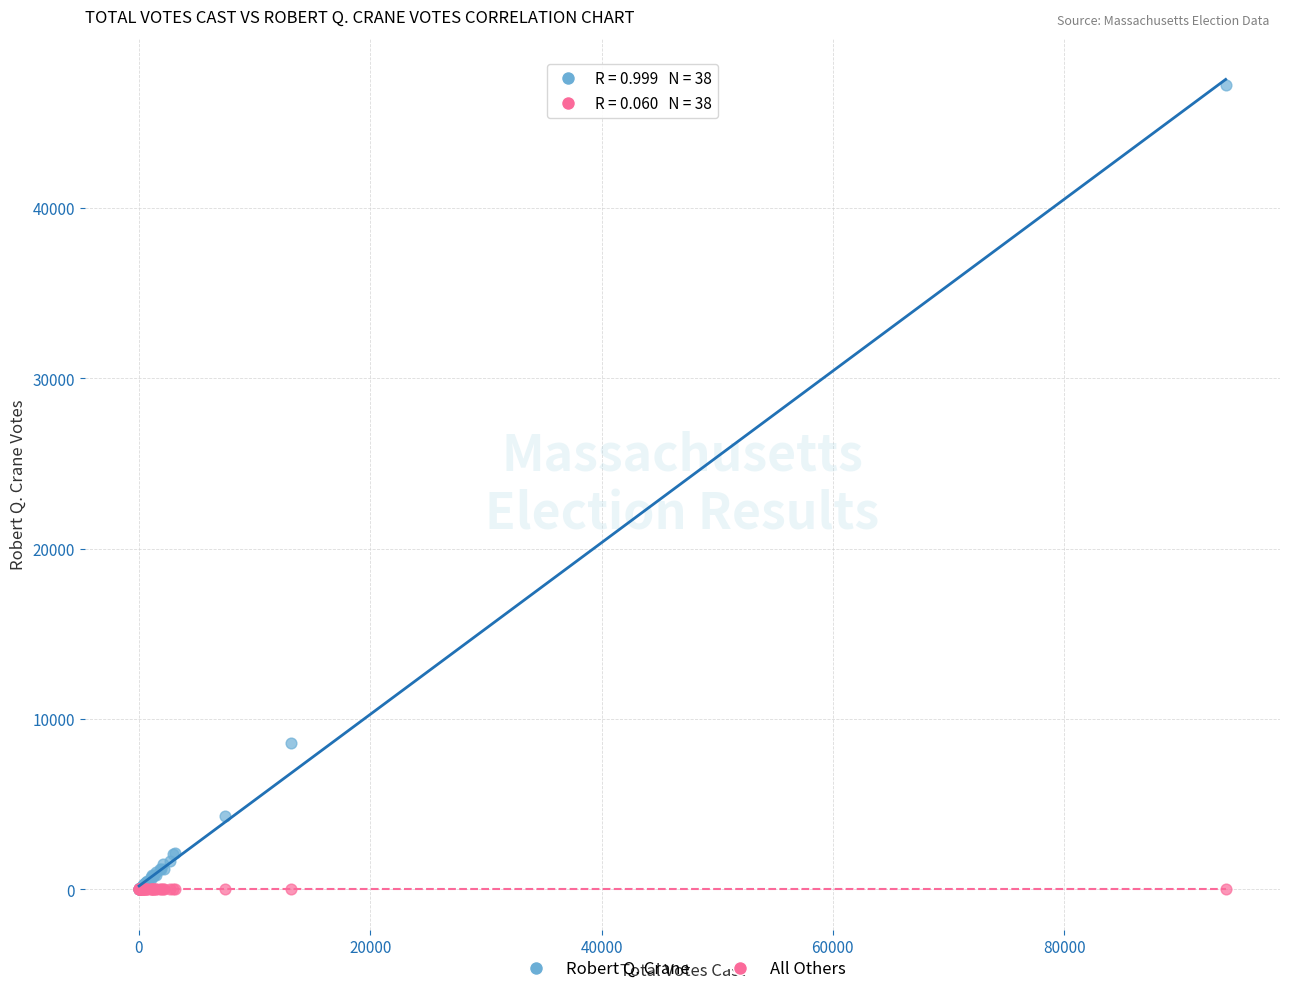

Which series has the largest Y range (max minus min)?

Robert Q. Crane